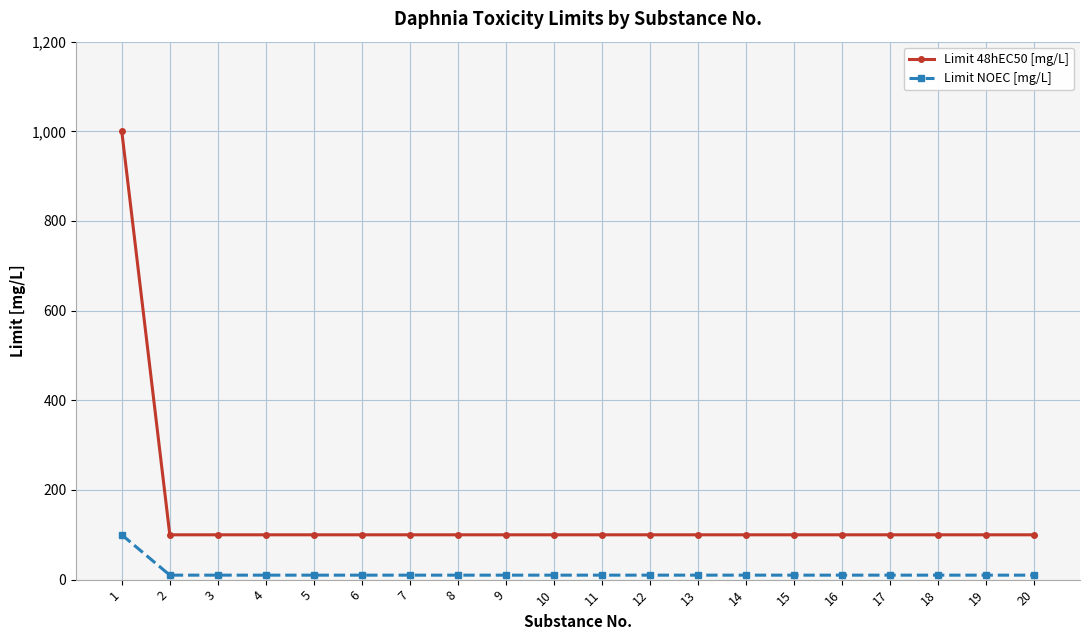

How many data points in Limit 48hEC50 [mg/L] are above 100?

1